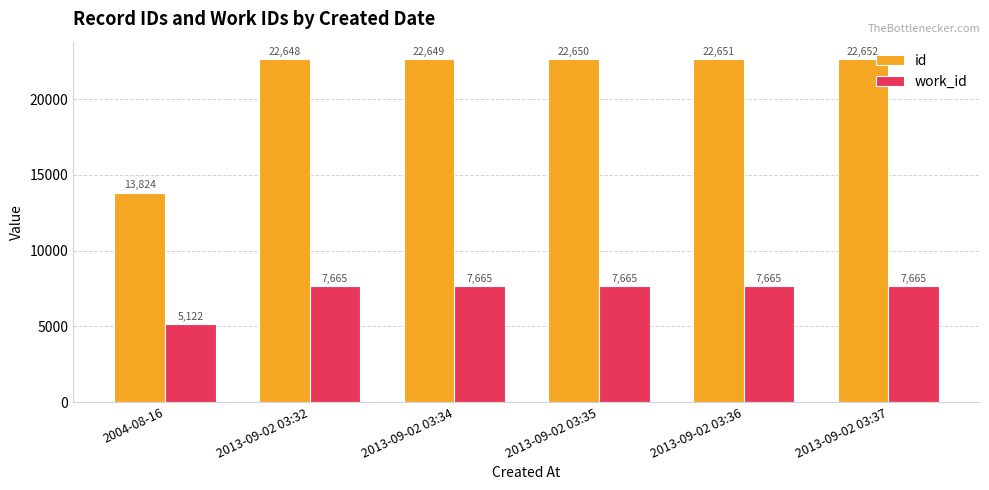

Reading right to left, list all the values displayed in this chart.

id: 2013-09-02 03:37=22652	2013-09-02 03:36=22651	2013-09-02 03:35=22650	2013-09-02 03:34=22649	2013-09-02 03:32=22648	2004-08-16=13824
work_id: 2013-09-02 03:37=7665	2013-09-02 03:36=7665	2013-09-02 03:35=7665	2013-09-02 03:34=7665	2013-09-02 03:32=7665	2004-08-16=5122